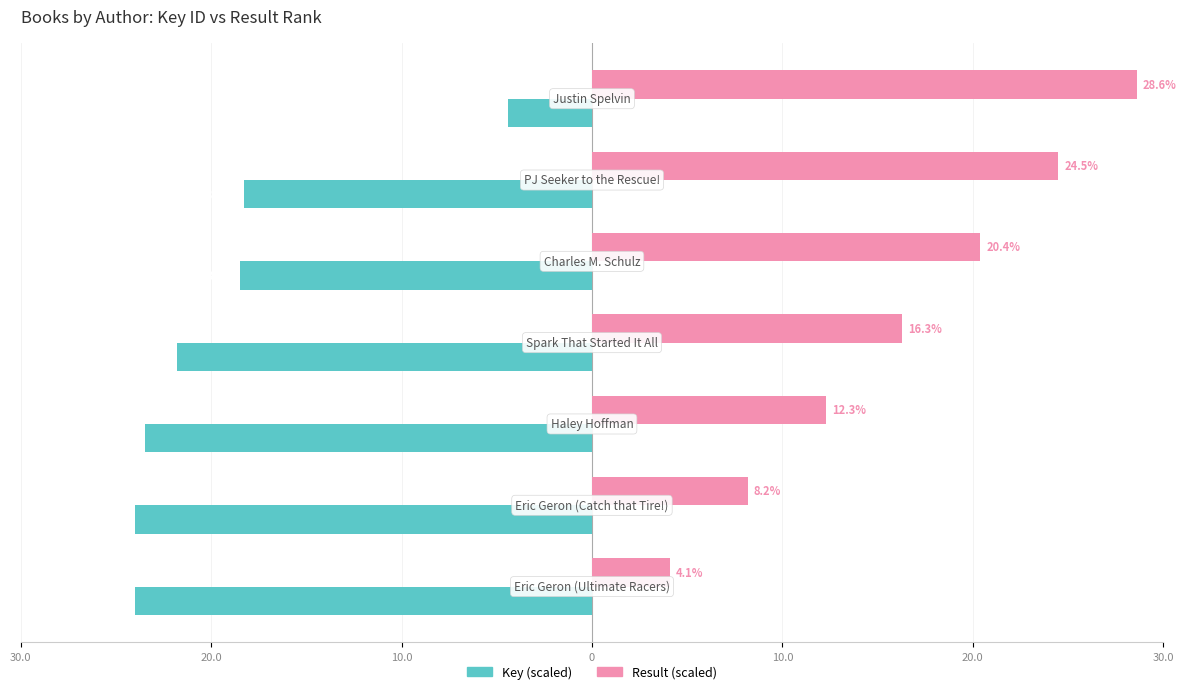

What is the difference between the maximum and minimum values in the Result (scaled) series?

24.5